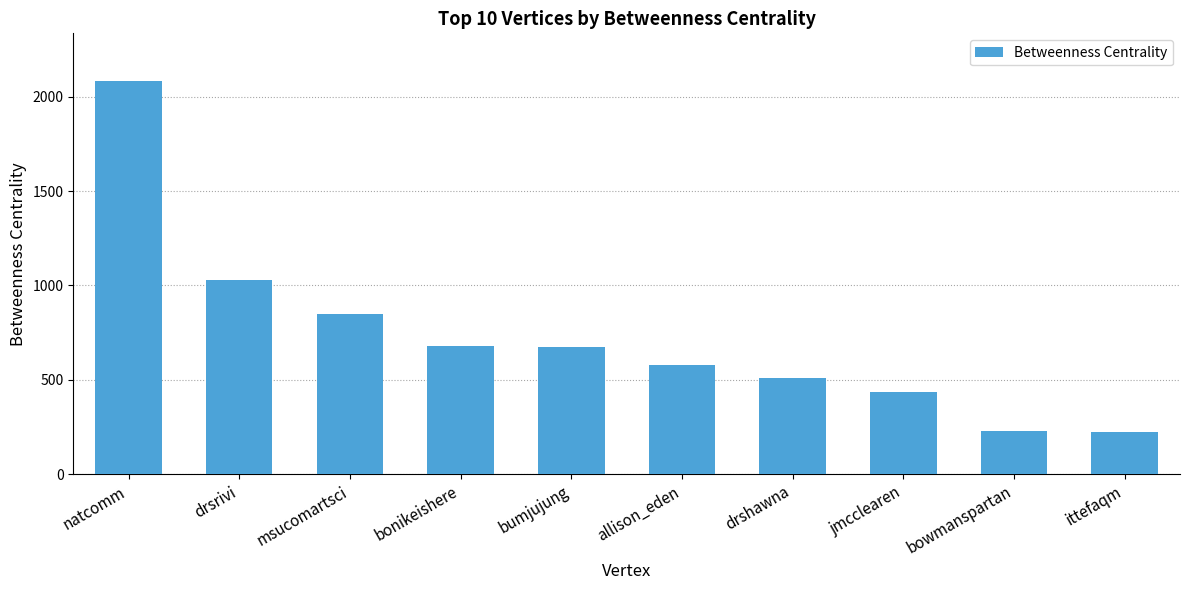

At which category does the chart reach its peak across all series?

natcomm